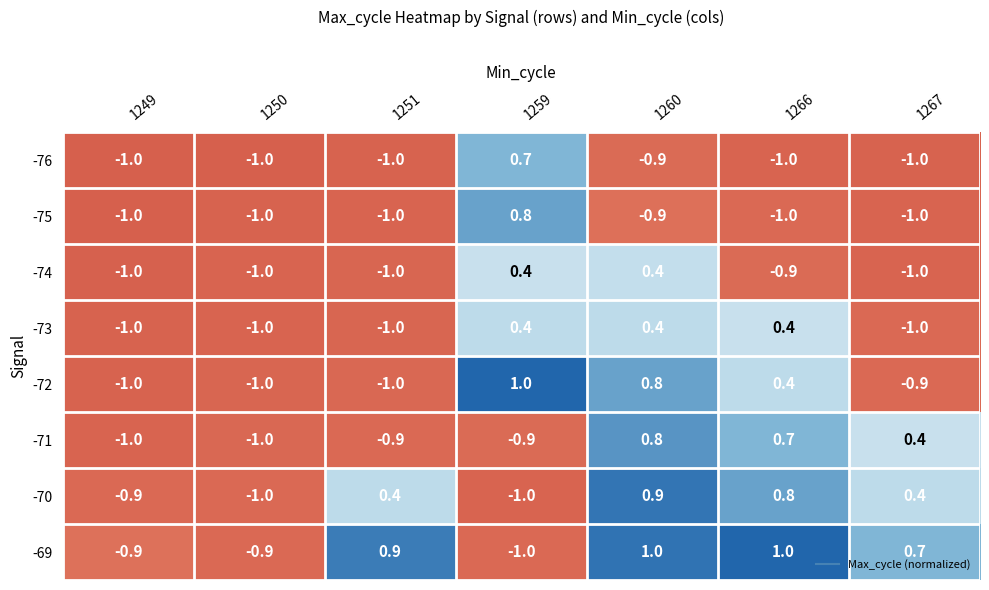

What is the maximum value for -69?

1.0